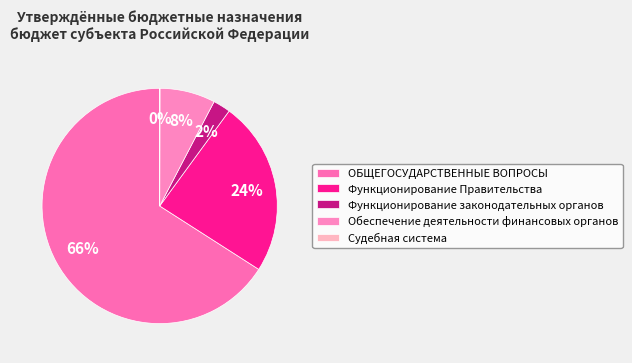

Count the number of slices in the pie.

5